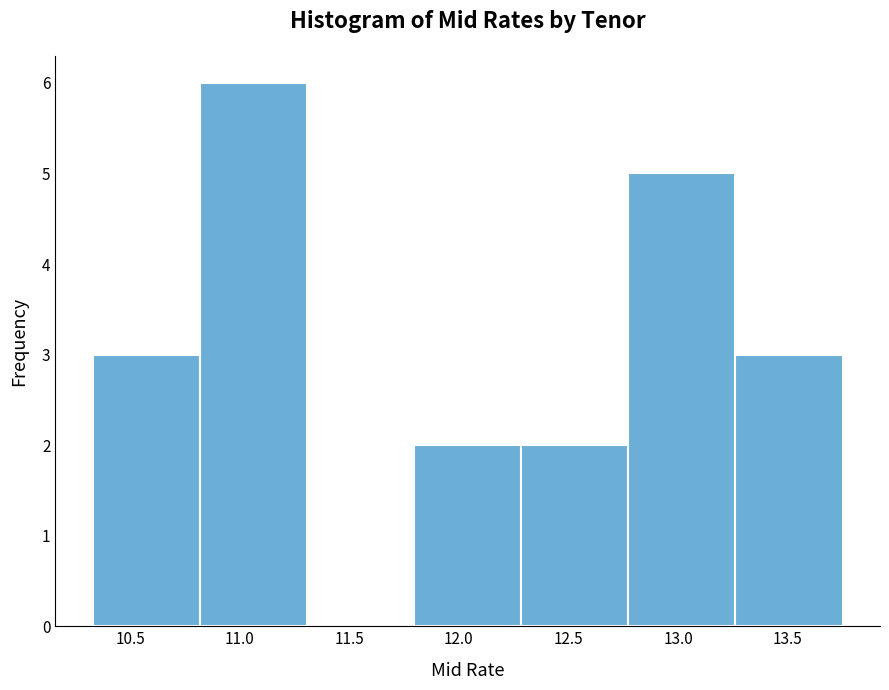

Reading left to right, transcribe this chart: for each bar, give the range it covers on the x-axis and its height. Neither the bar edges nor the heights are printed on the chart, so give them approximately, as read against the axes.

10.35 to 10.80: 3
10.80 to 11.30: 6
11.30 to 11.80: 0
11.80 to 12.30: 2
12.30 to 12.75: 2
12.75 to 13.25: 5
13.25 to 13.75: 3